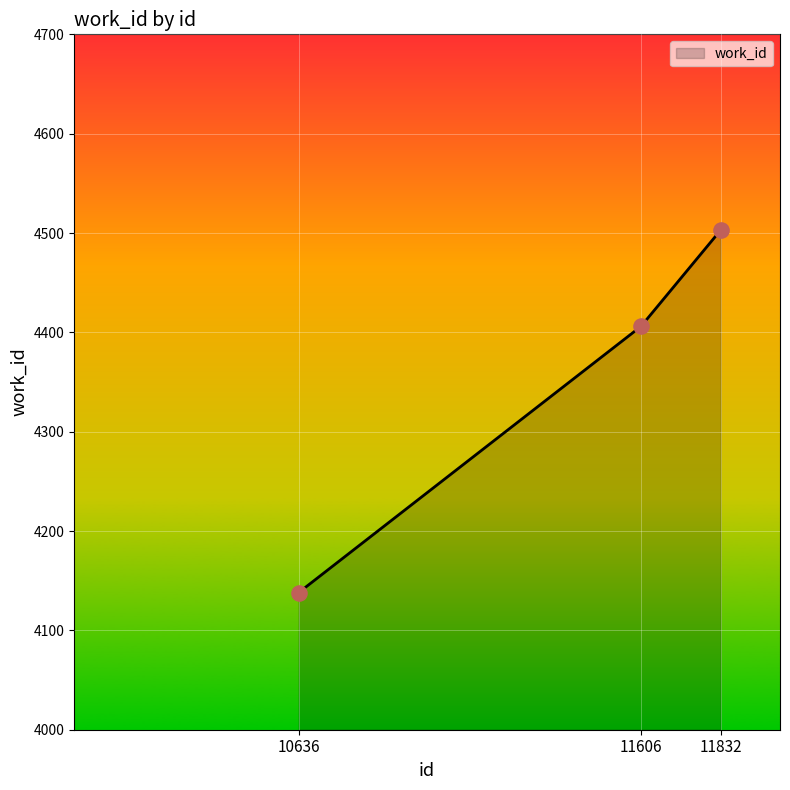

Between 11606 and 10636, which is larger?

11606